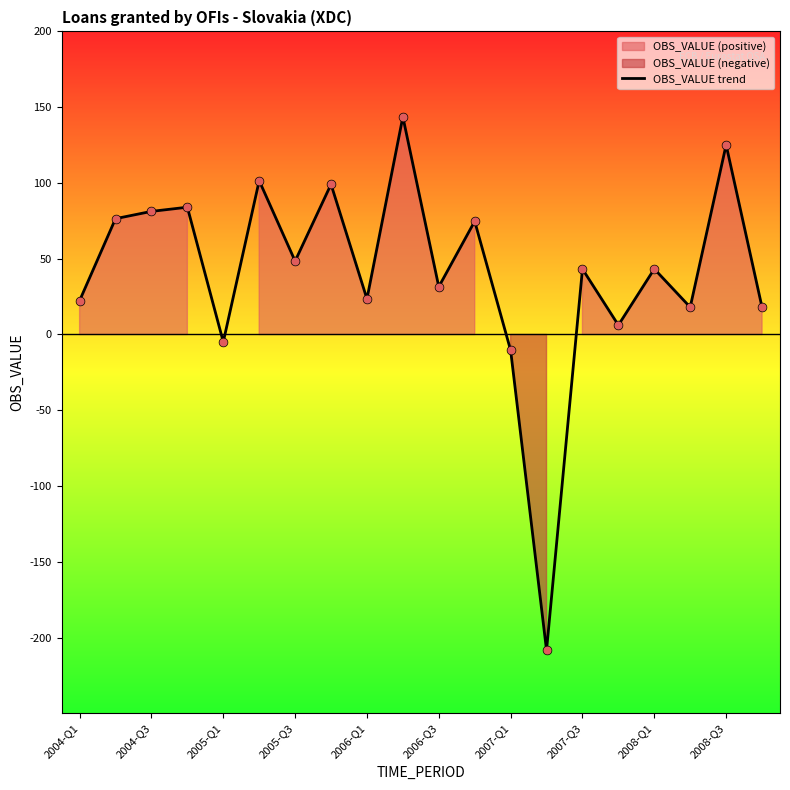

Where is OBS_VALUE trend nearest to the value -32?

2007-Q1